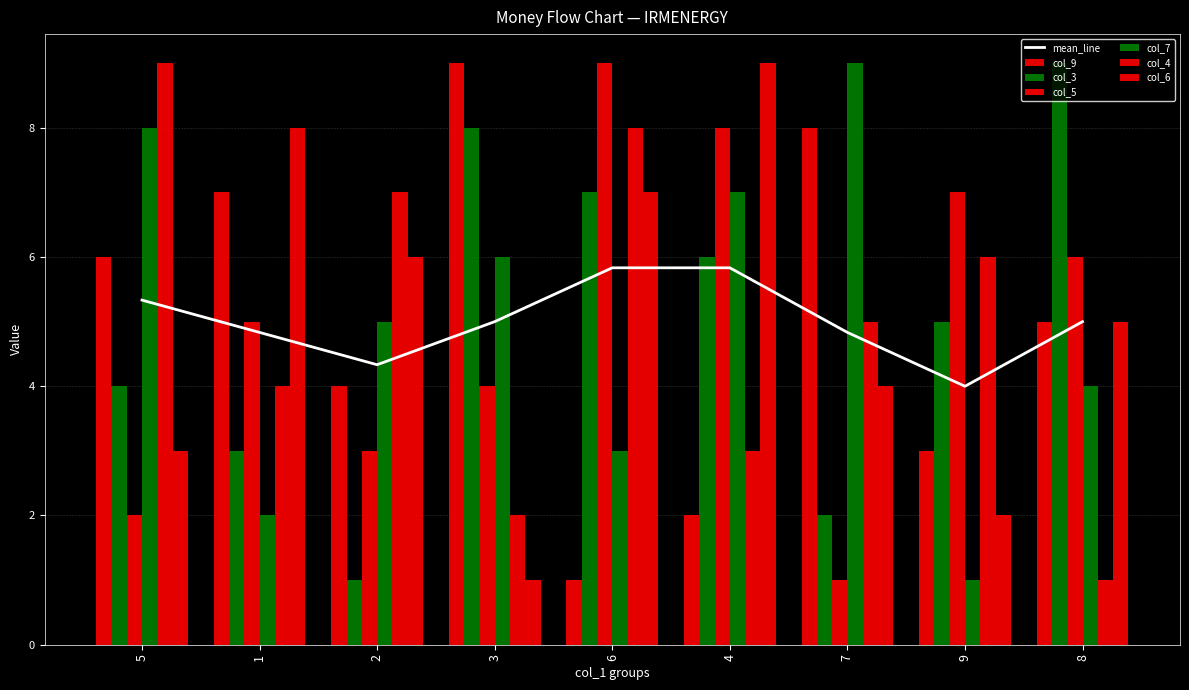

Count the number of categories in the chart.

9